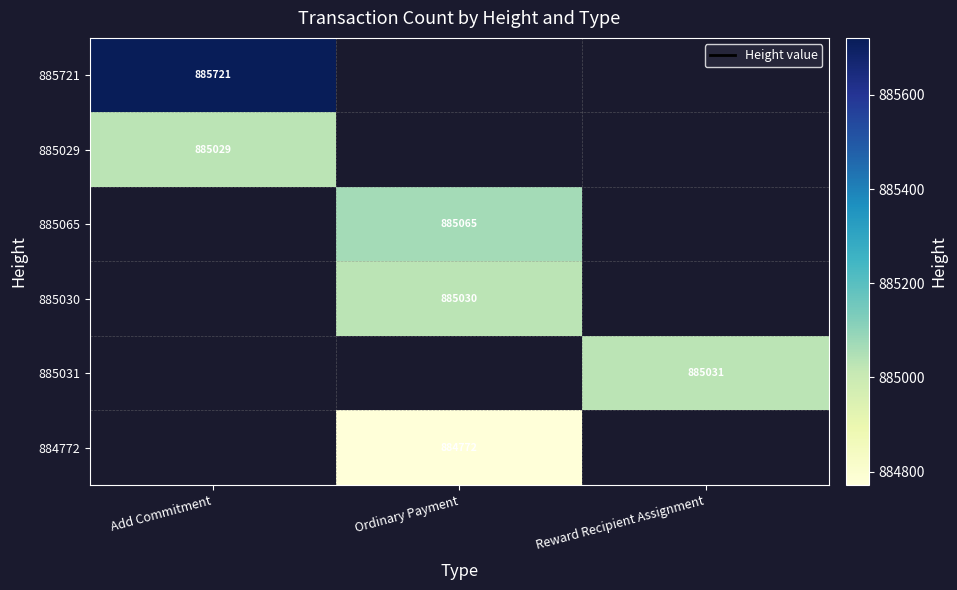

The value of 885029 at Add Commitment is 1196781. True or false?

False